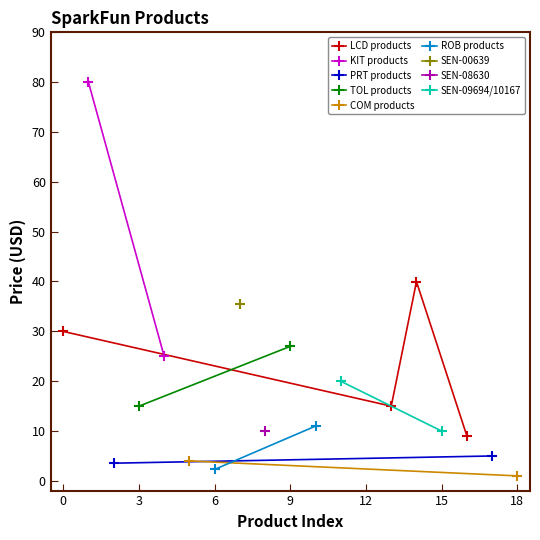

How many interior local peaks does the LCD products series have?

1